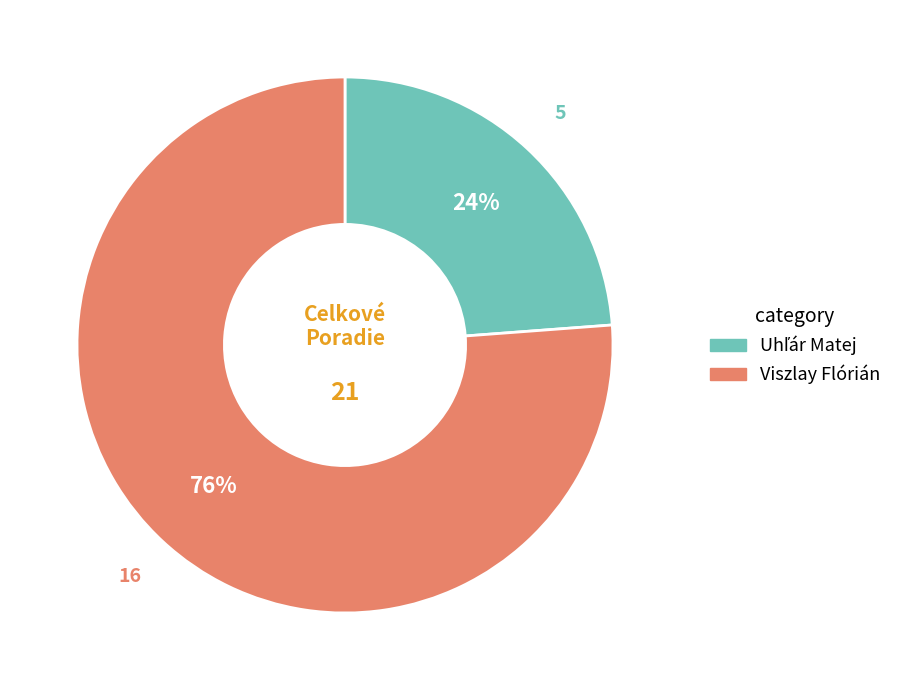

What is the majority slice?

Viszlay Flórián